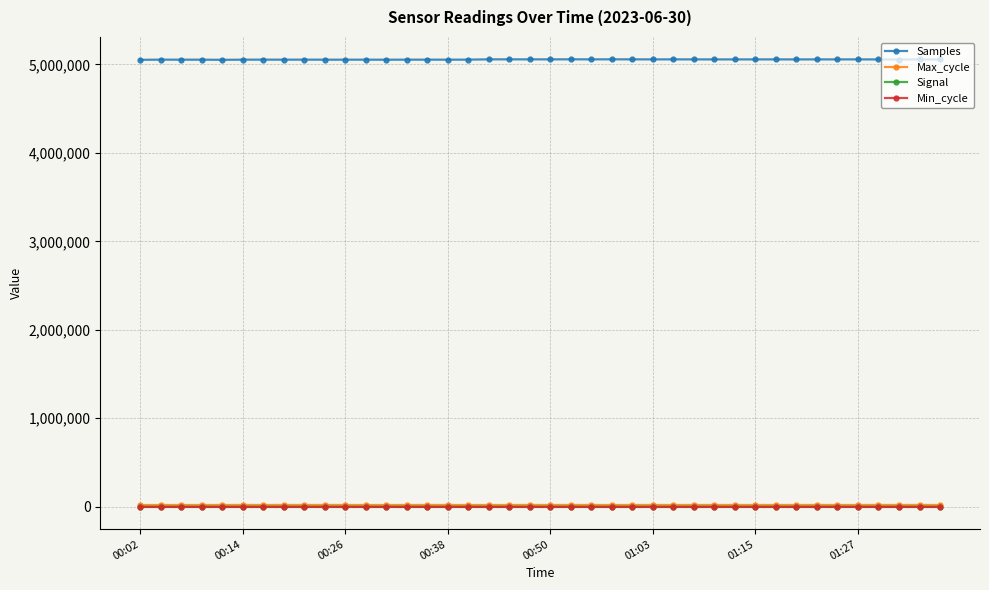

What is the minimum value shown in the chart?

-71